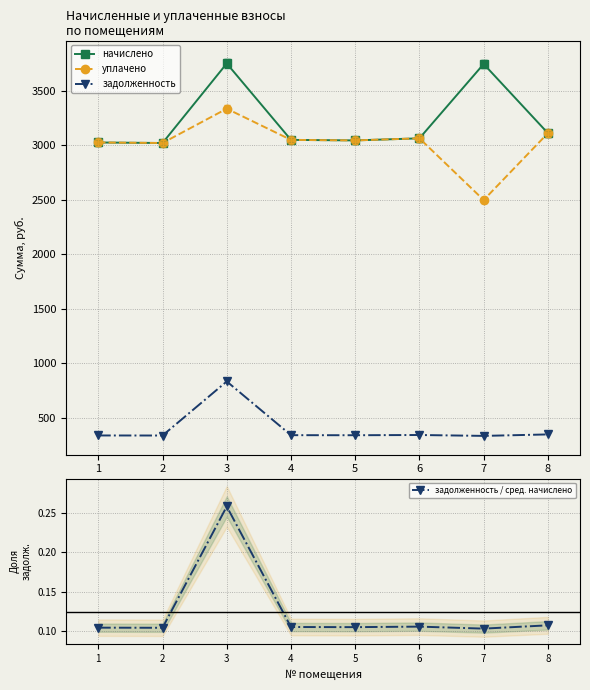

What is the difference between the maximum and second lowest values in the начислено series?

725.0